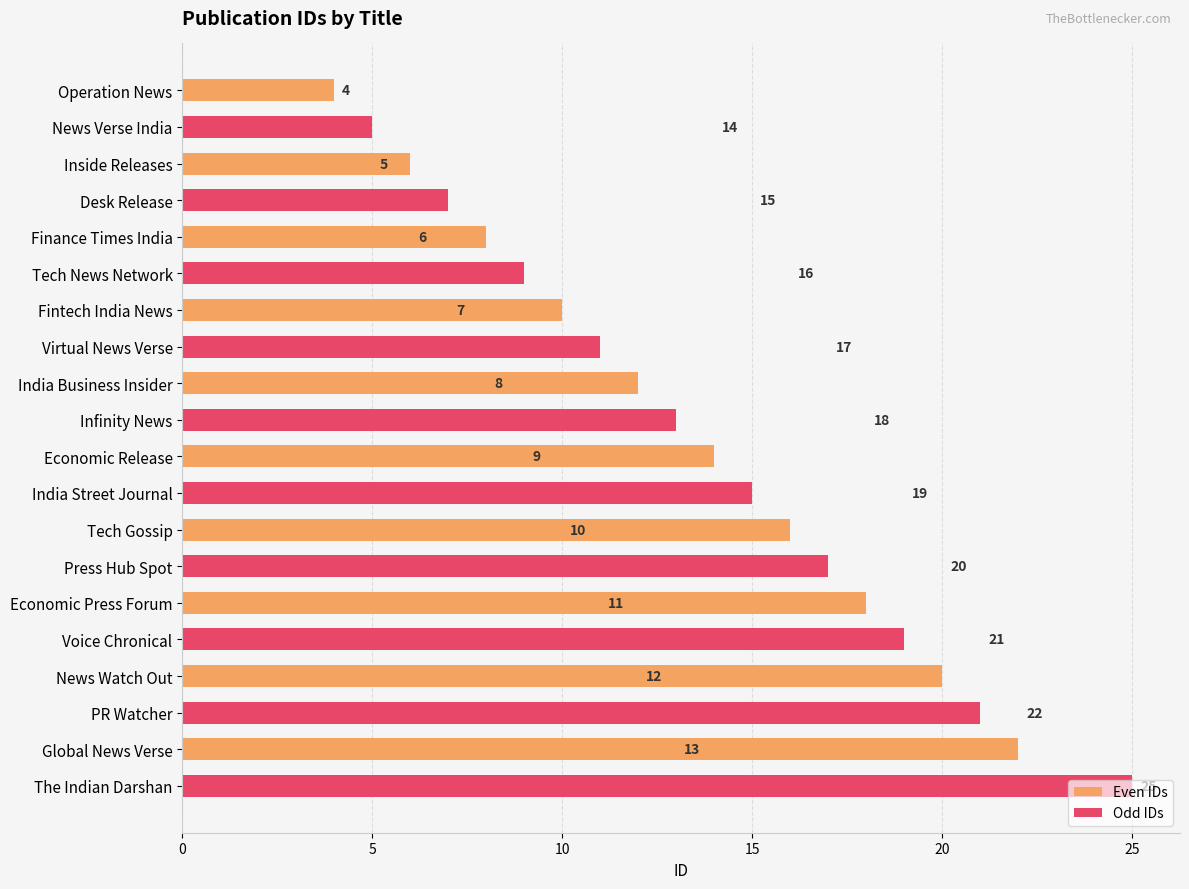

What are all the series names shown in the legend?

Even IDs, Odd IDs